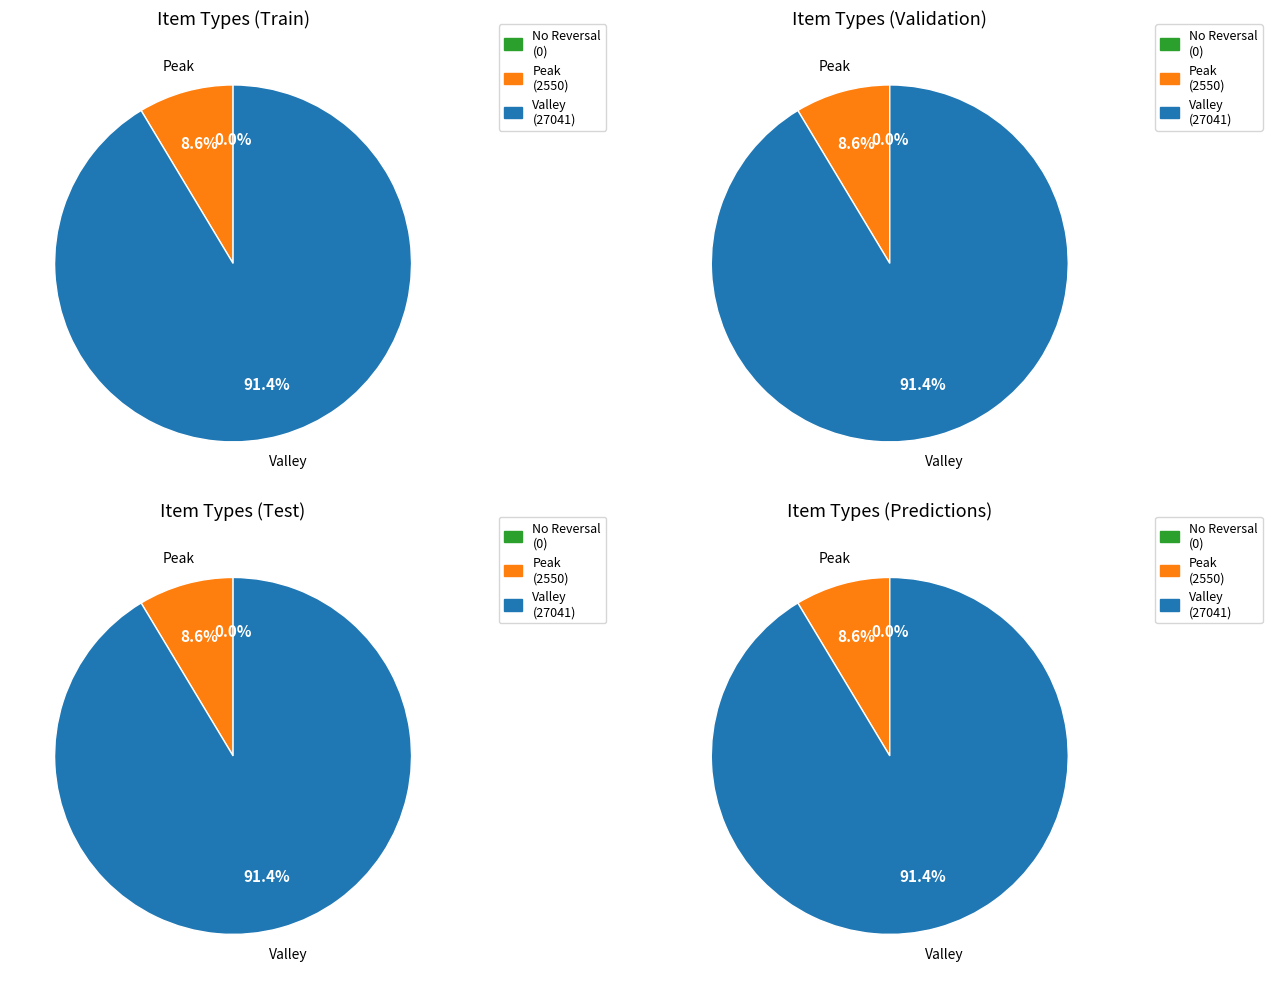

Between 2 and 3, which is larger?

2